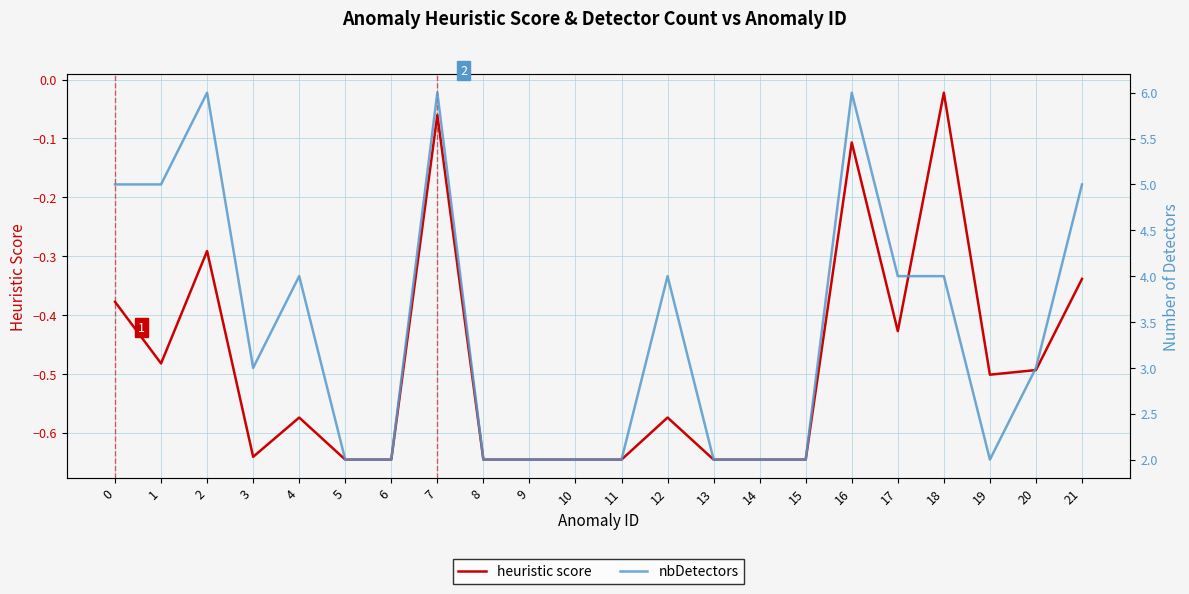

At which label is heuristic score closest to 0?

18